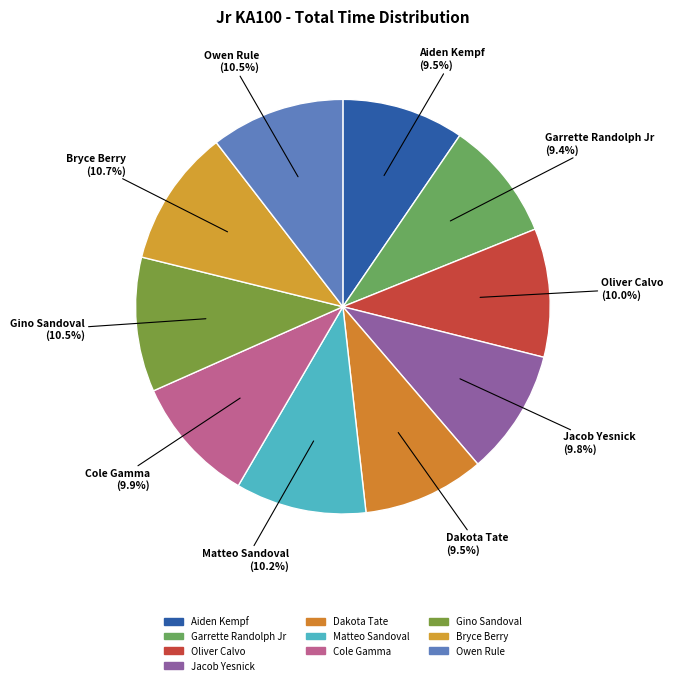

What percentage is the Garrette Randolph Jr slice, to the nearest percent?

9%